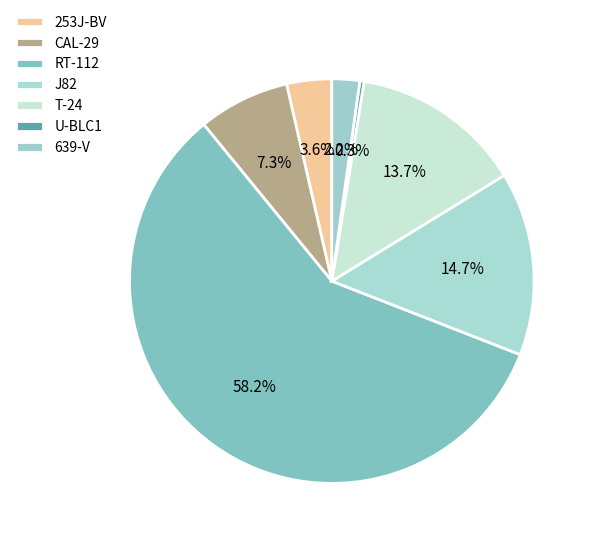

Rank the categories by value from lowest to highest.

U-BLC1, 639-V, 253J-BV, CAL-29, T-24, J82, RT-112